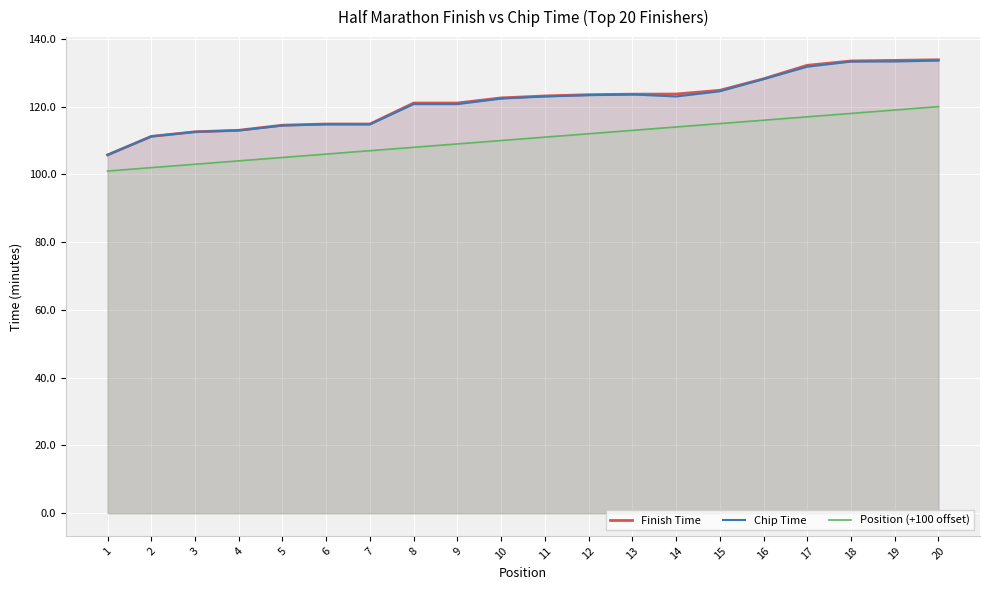

At which label does Finish Time first exceed 123?

11